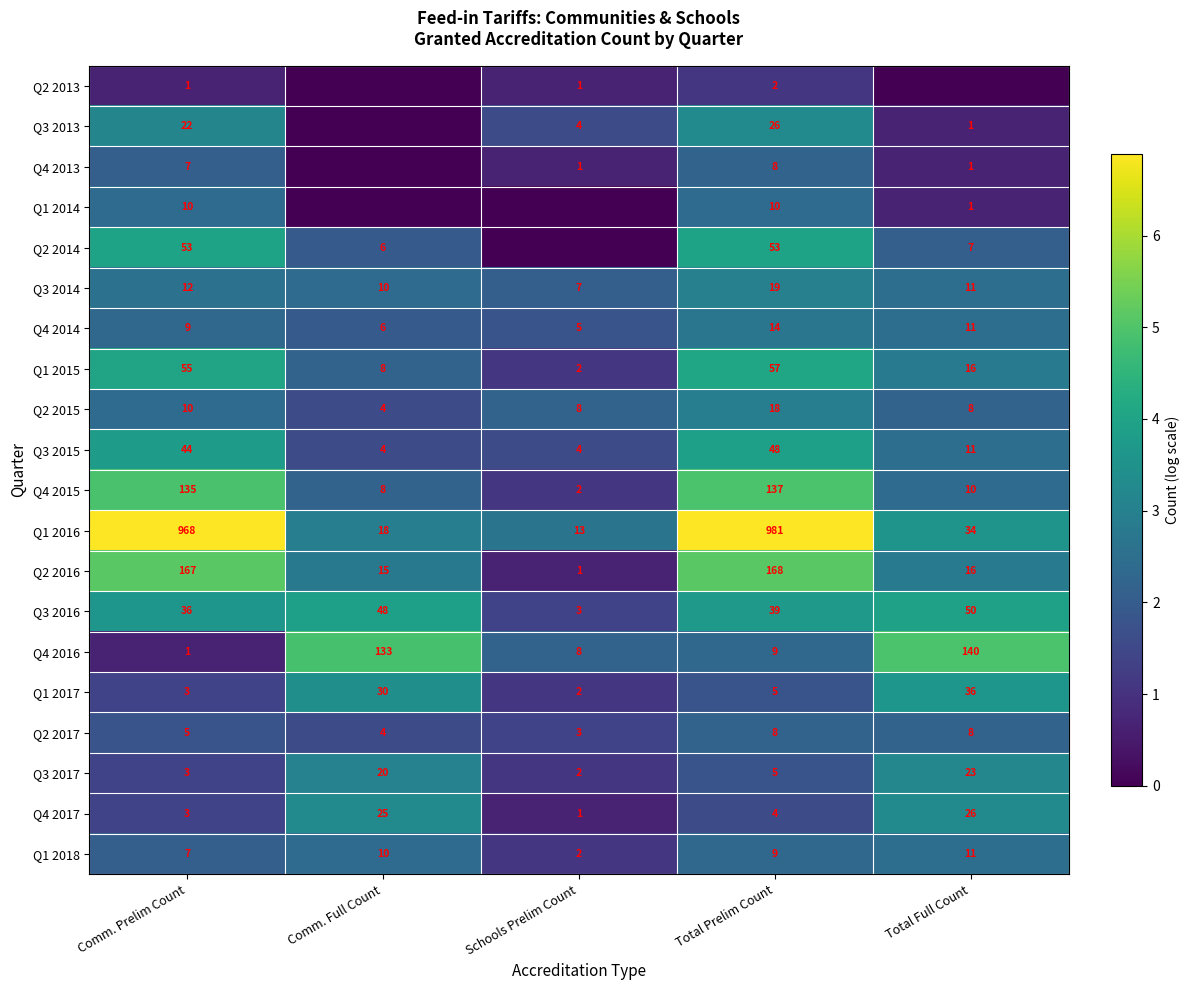

Where is Q1 2015 nearest to the value 29?

Total Full Count